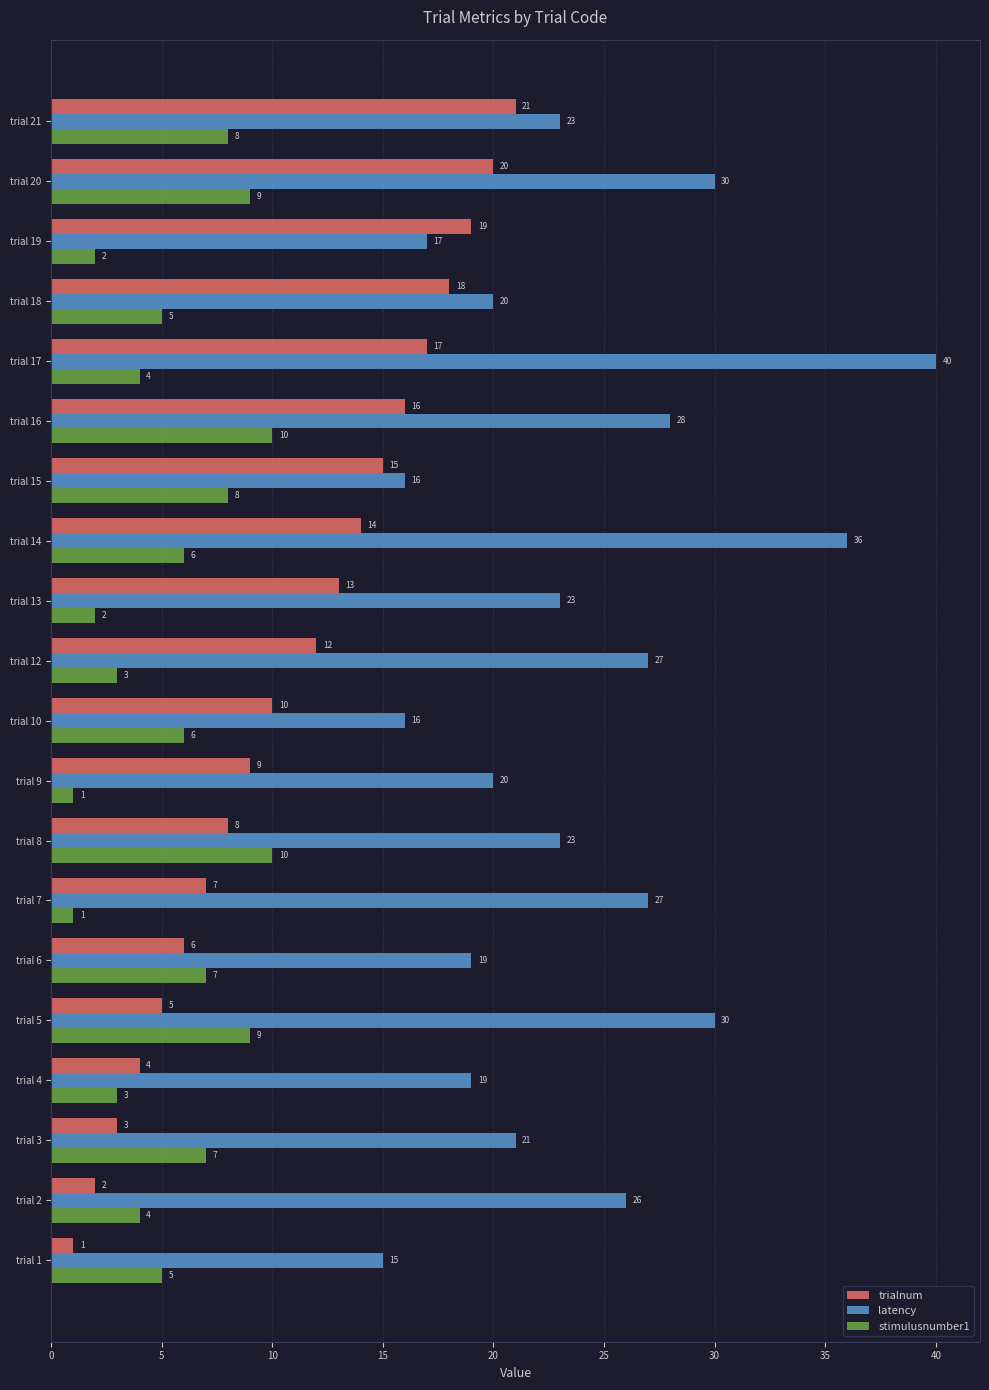

What is the difference between the maximum and minimum values in the stimulusnumber1 series?

9